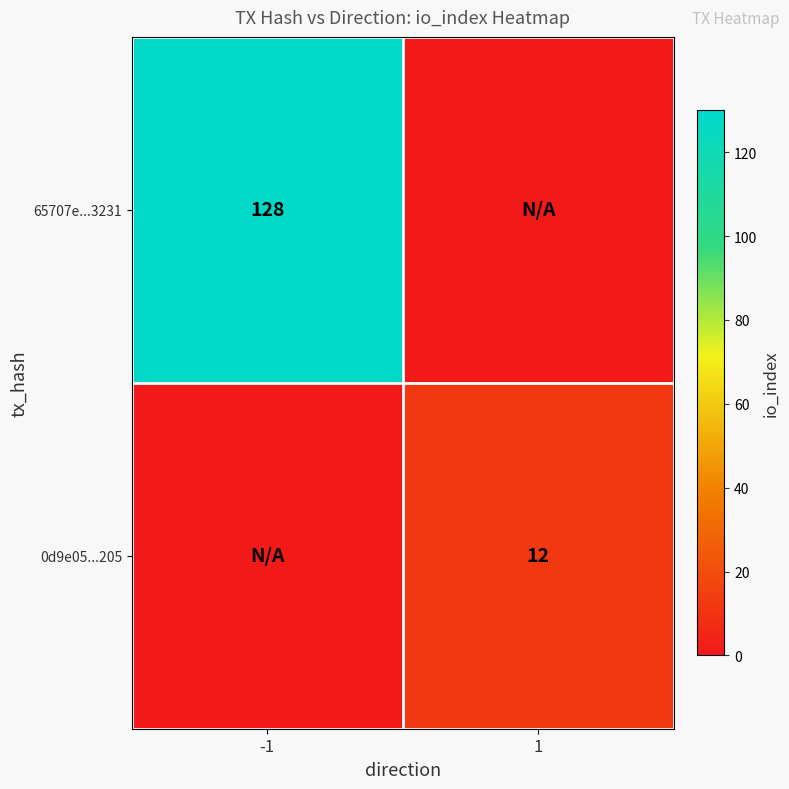

What is the total value across all series at -1?

128